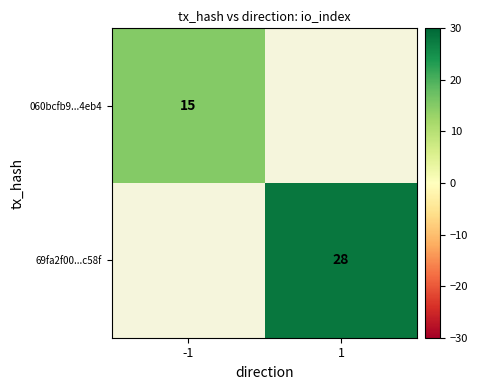

List the labels in order of 69fa2f00...c58f value, smallest first.

-1, 1